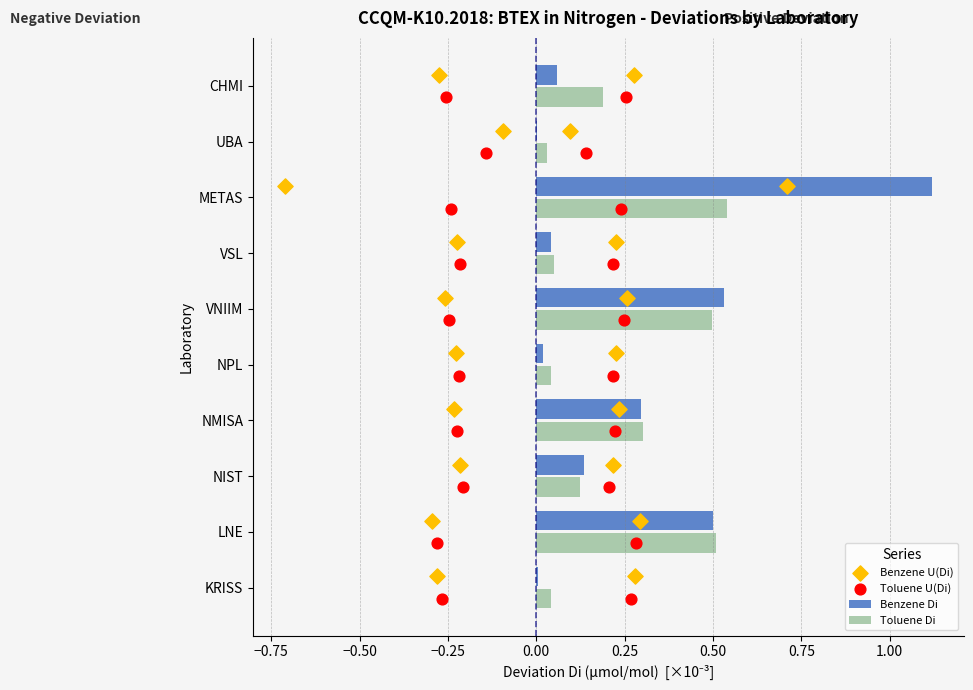

Which series has the largest total across all categories?

Benzene U(Di)